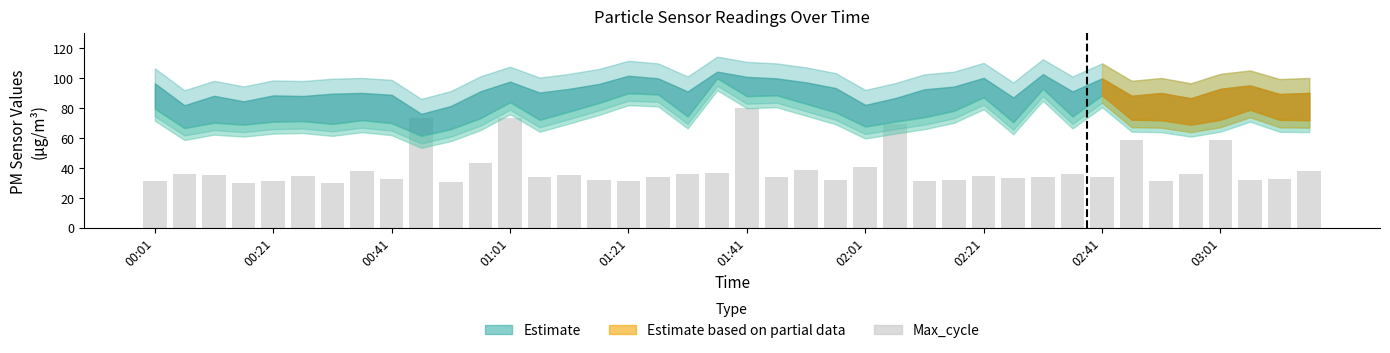

What is the difference between the maximum and second lowest values?

49.9